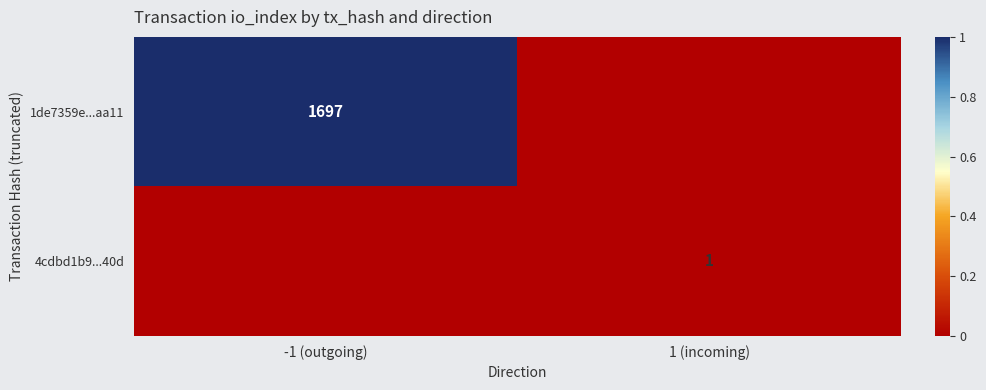

At which category is the sum across all series the highest?

-1 (outgoing)